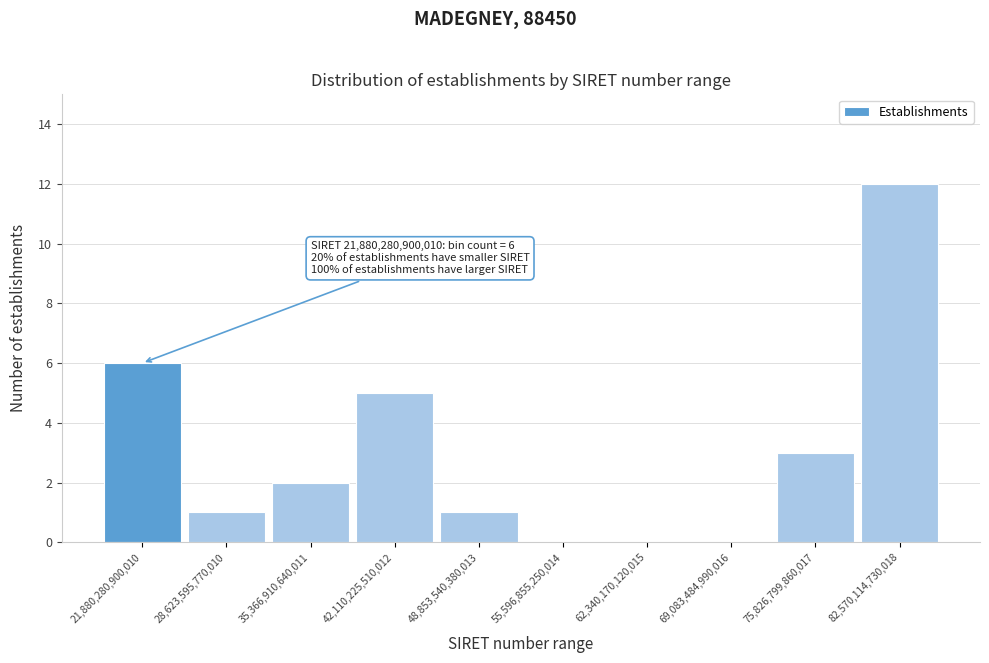

Reading left to right, transcribe all the data shown in this chart.

21,880,280,900,010=6	28,623,595,770,010=1	35,366,910,640,011=2	42,110,225,510,012=5	48,853,540,380,013=1	55,596,855,250,014=0	62,340,170,120,015=0	69,083,484,990,016=0	75,826,799,860,017=3	82,570,114,730,018=12